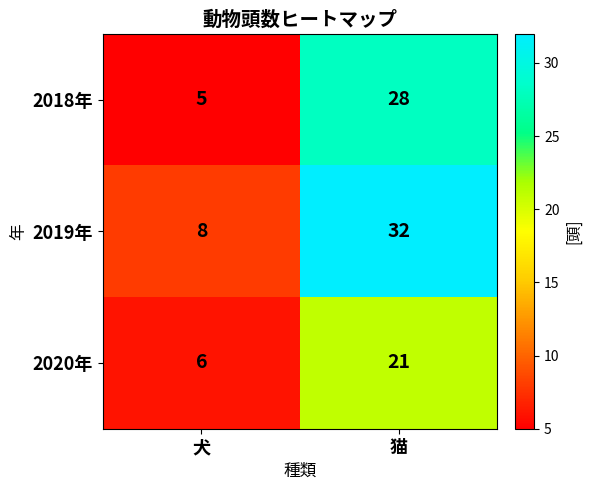

Between 犬 and 猫, which series saw the biggest shift?

2019年